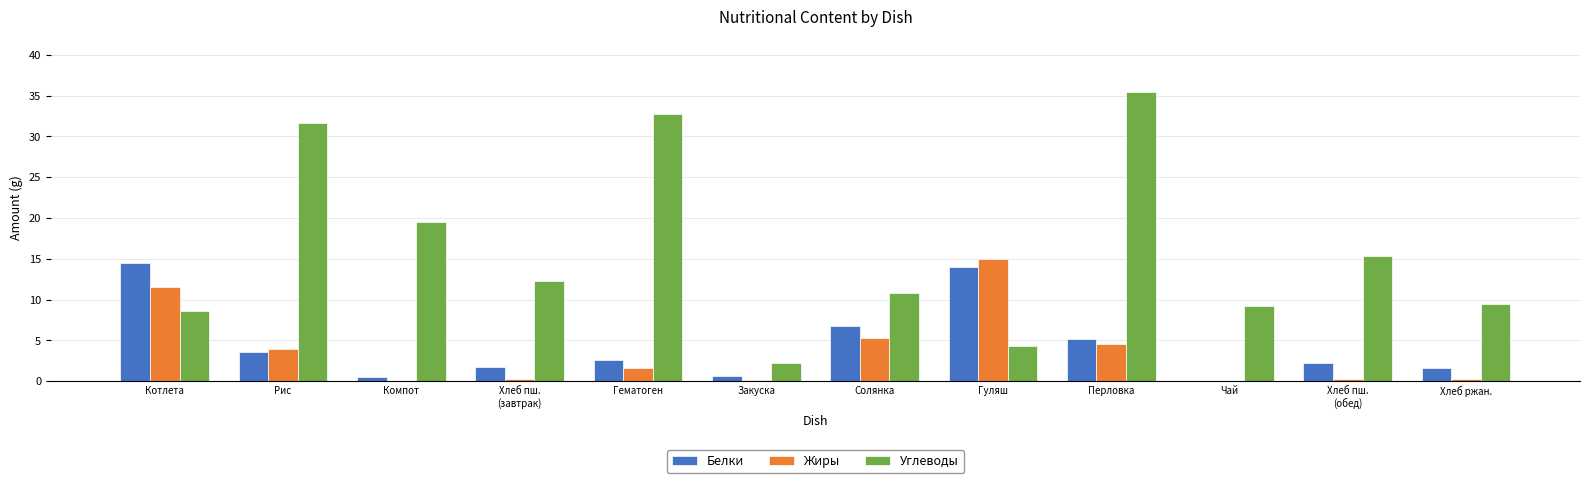

Which series has the largest range (max minus min)?

Углеводы